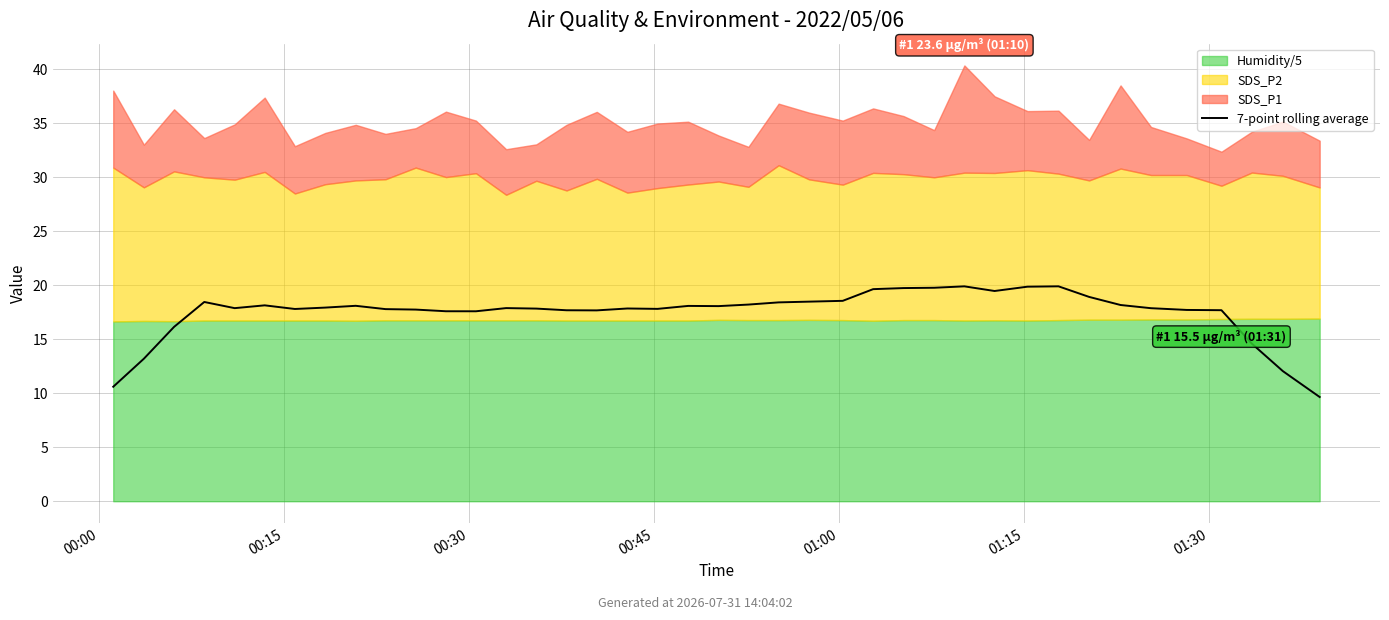

True or false: the data has more than 0 interior local peaks.

True